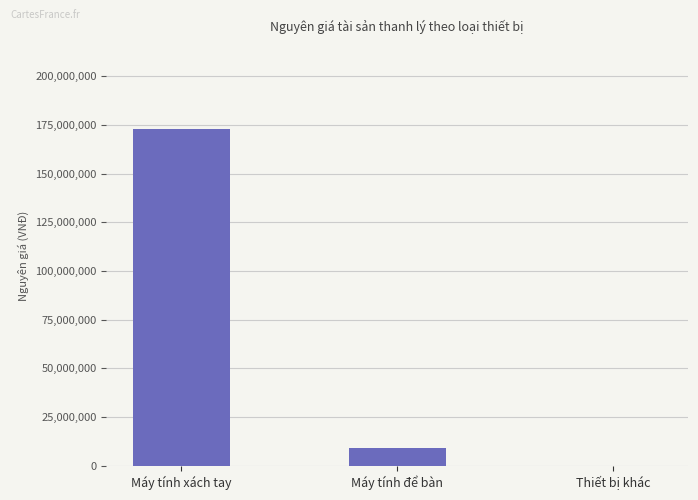

What is the change in value from Máy tính để bàn to Thiết bị khác?

-8932000